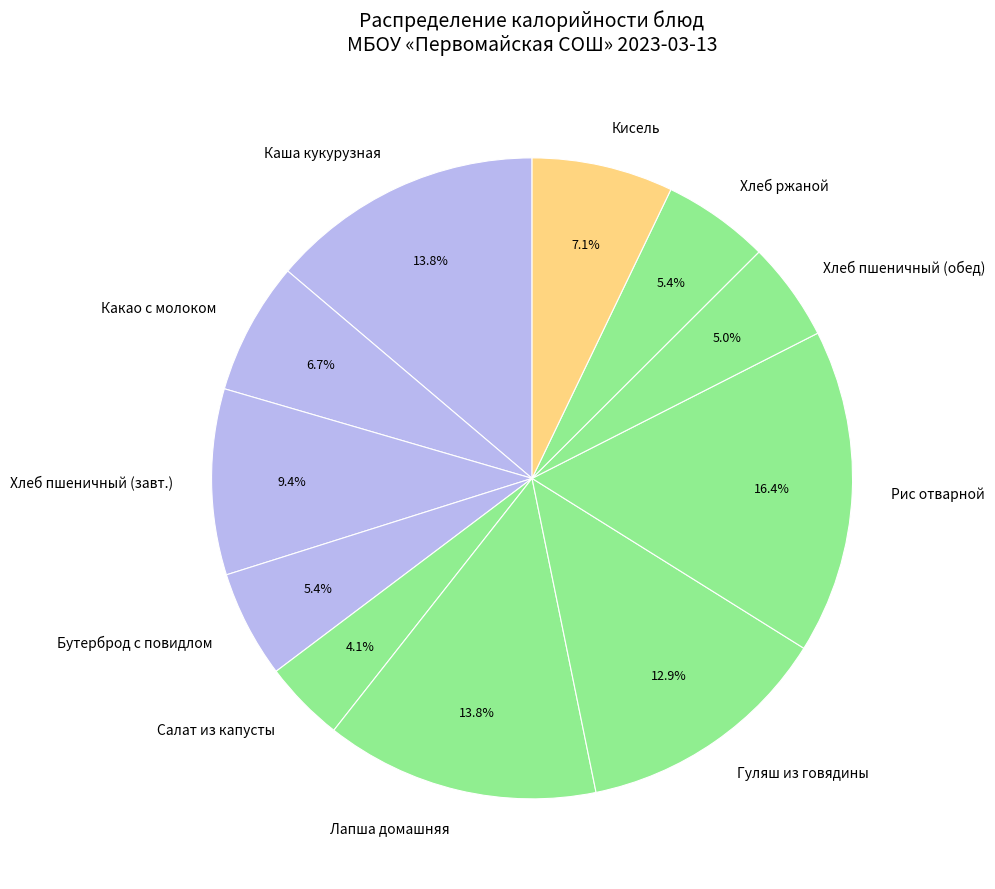

Which slice is the largest?

Рис отварной